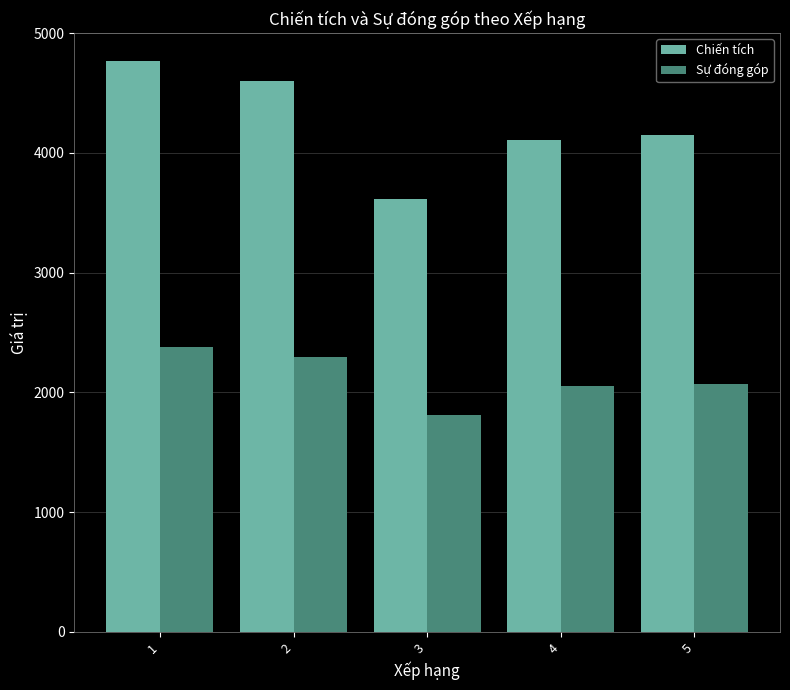

What is the value of the Chiến tích bar at the 3rd from the left?

3617